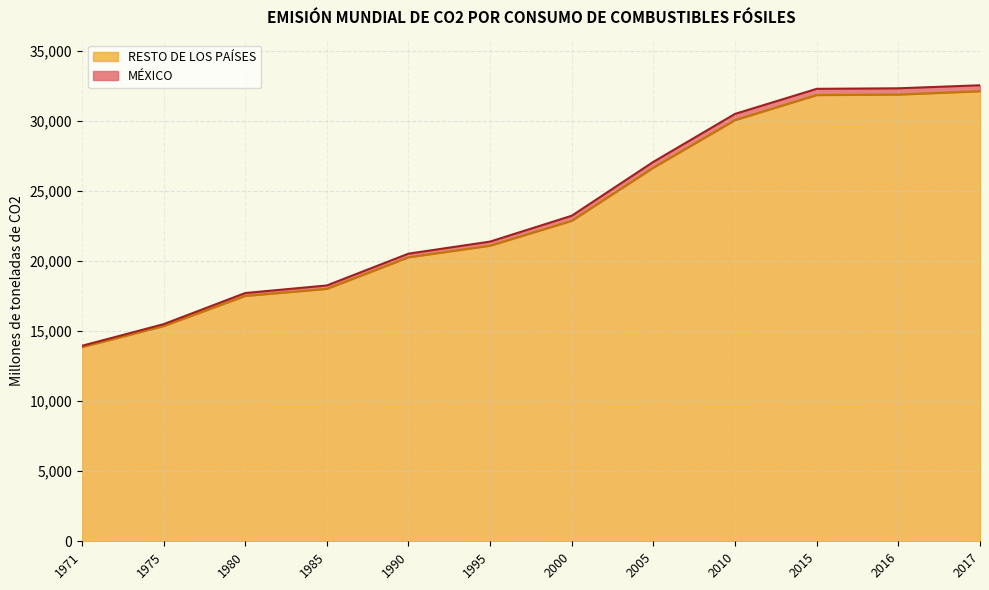

What is the difference between the second highest and minimum values?

18017.1